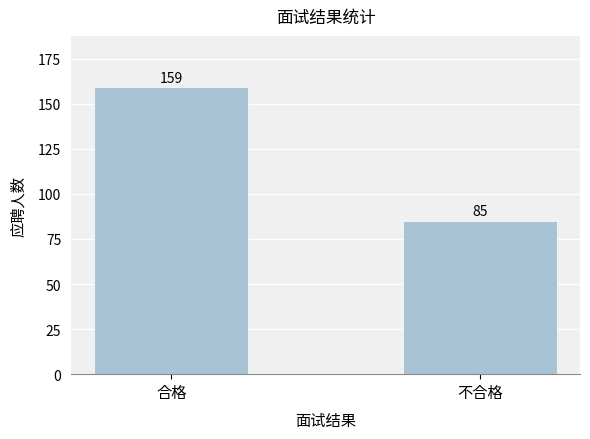

What is the approximate value at 合格?

159